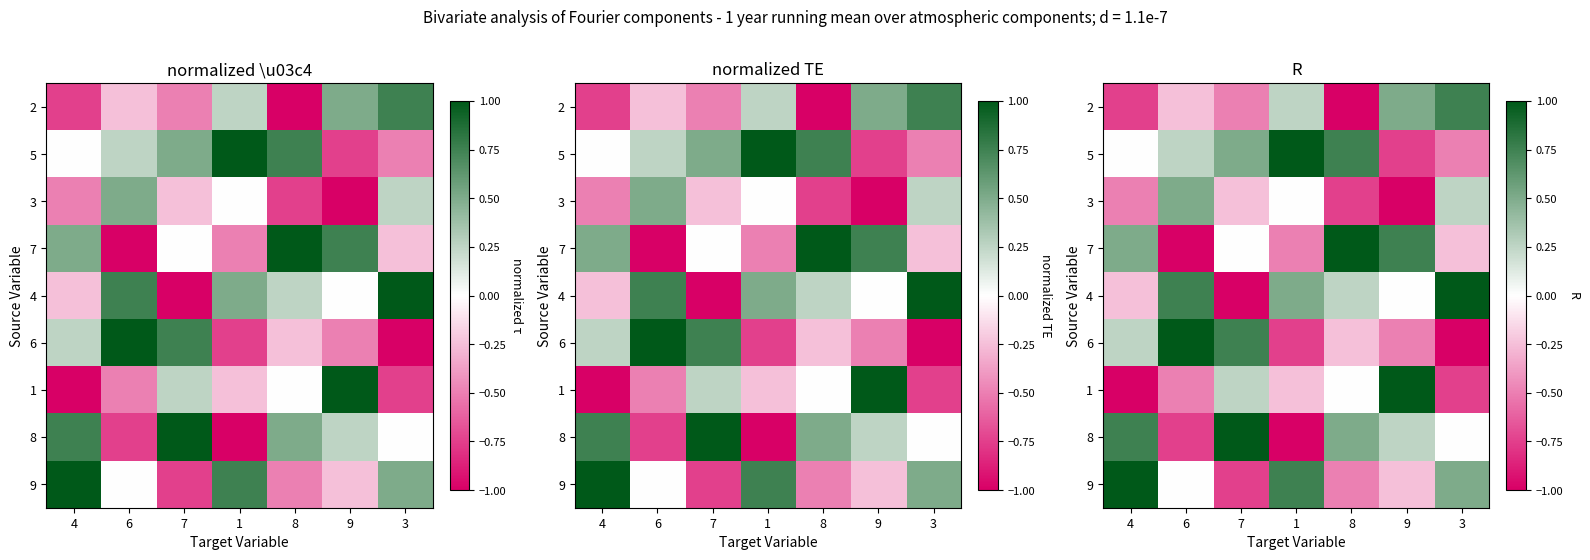

Rank the categories by 1 value from highest to lowest.

9, 7, 8, 1, 6, 3, 4